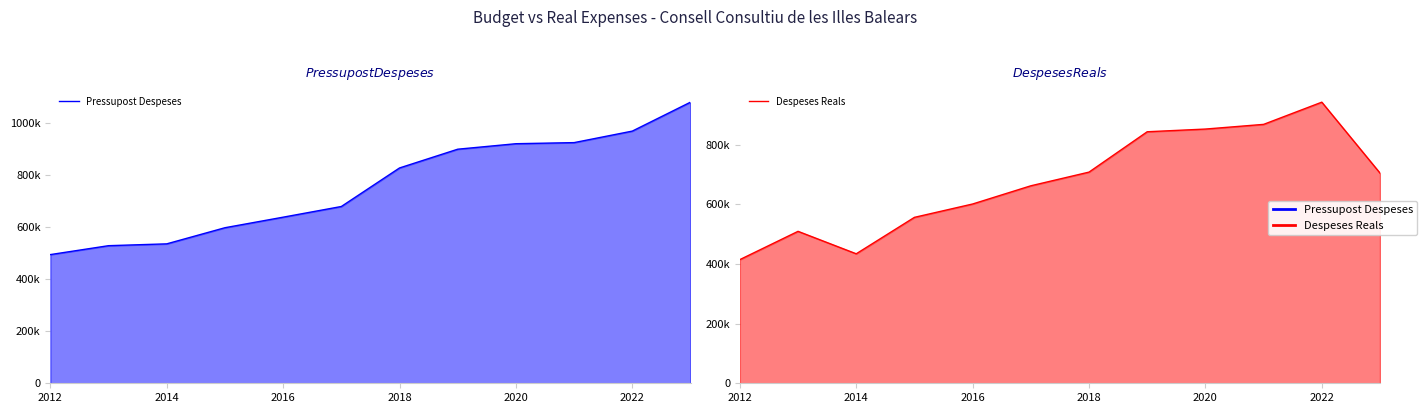

What is the average value of the Despeses Reals series?

674578.4